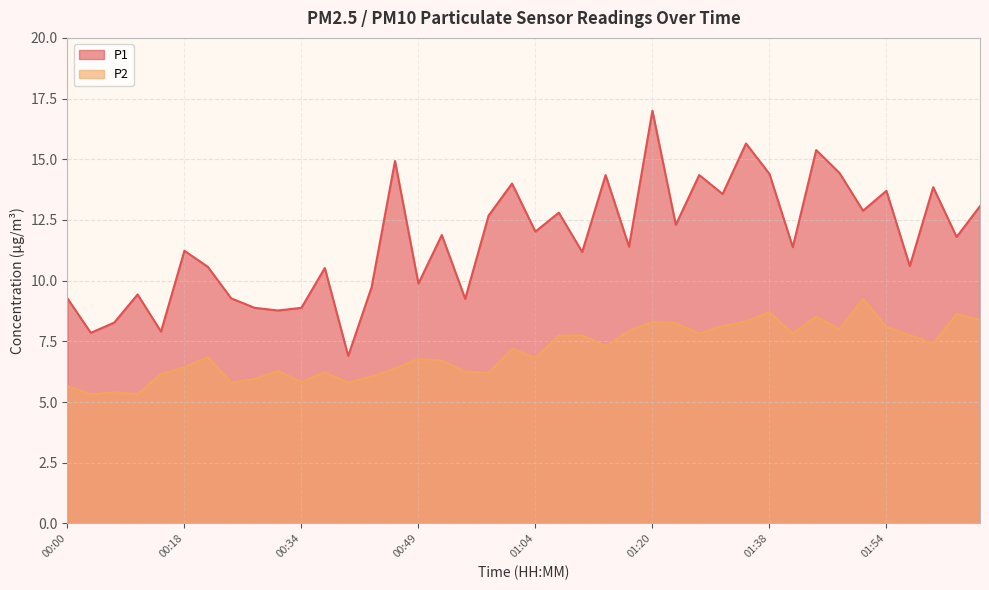

True or false: P2 and P1 intersect in this chart.

False